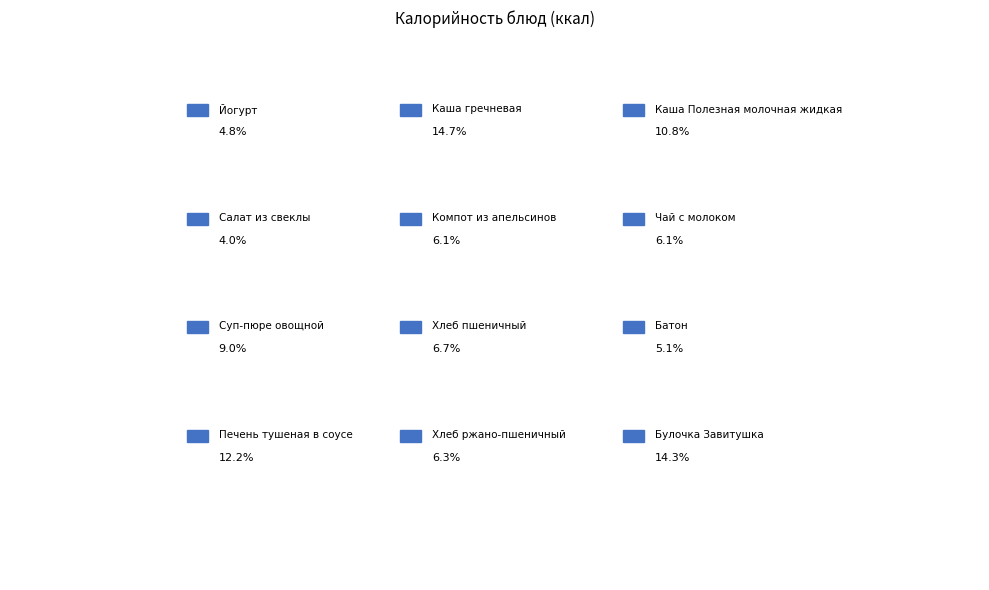

What is the largest slice in the pie chart?

Каша гречневая